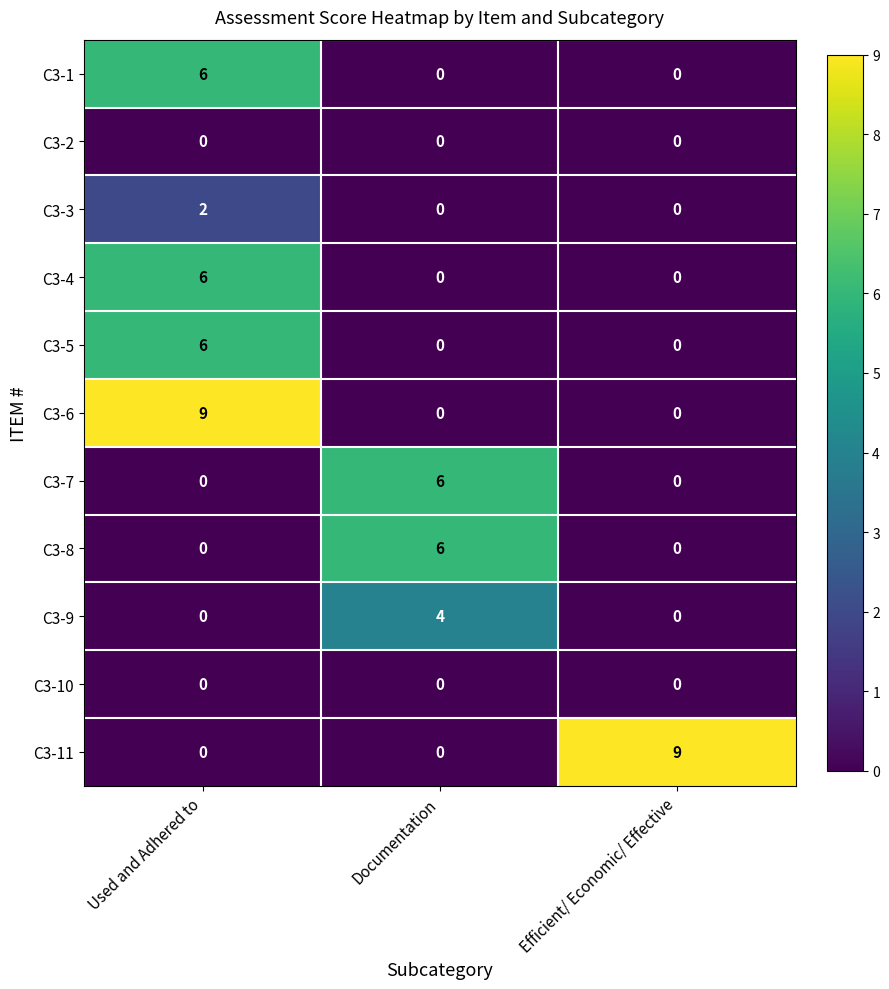

True or false: C3-9 has a value of 0 at Used and Adhered to.

True